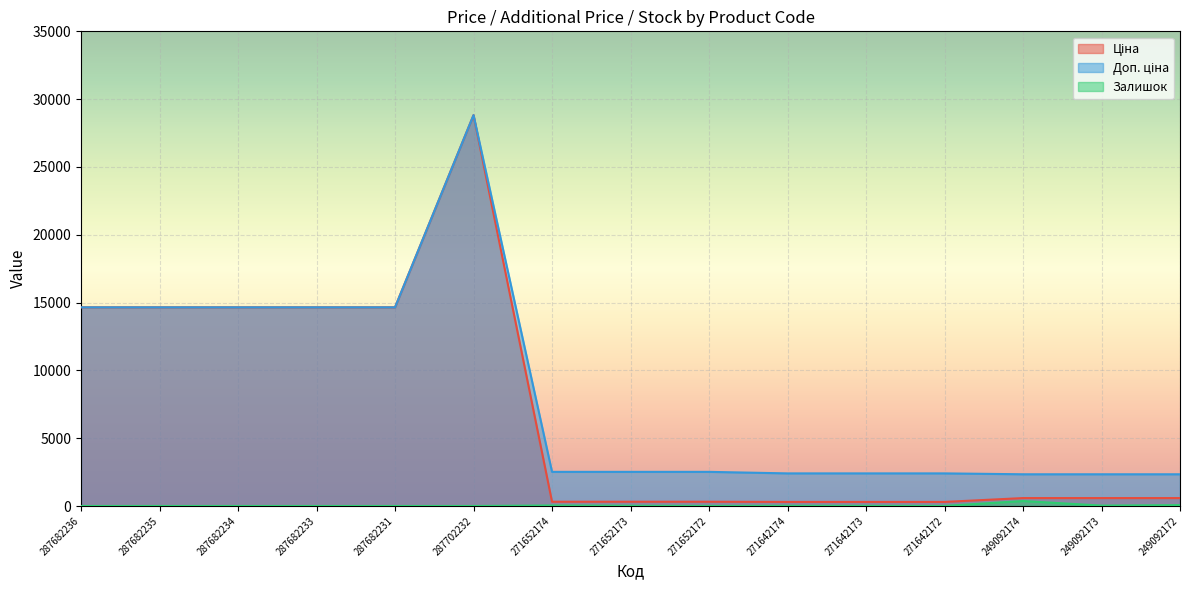

True or false: Ціна and Залишок intersect in this chart.

False